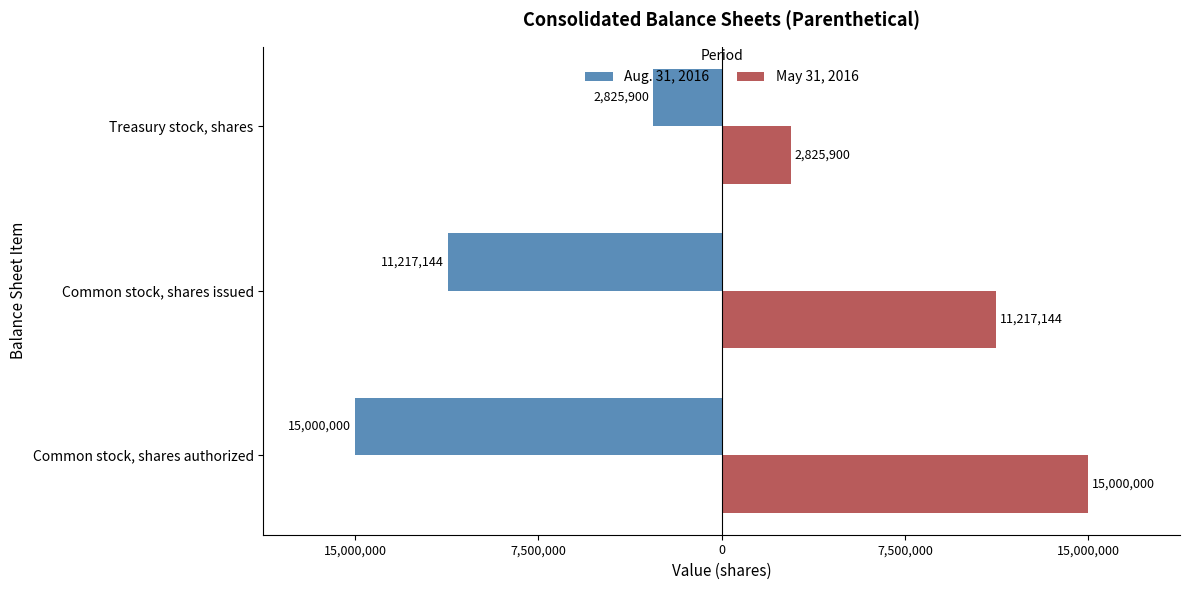

Which series has the largest total across all categories?

May 31, 2016